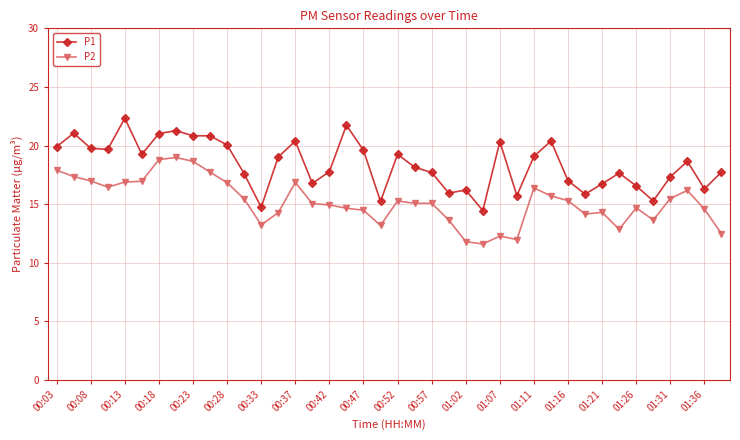

List the series in order of their peak value, lowest first.

P2, P1